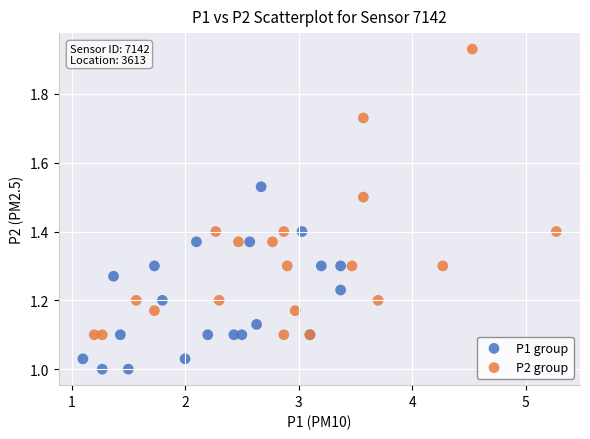

Which series has the largest Y range (max minus min)?

P2 group